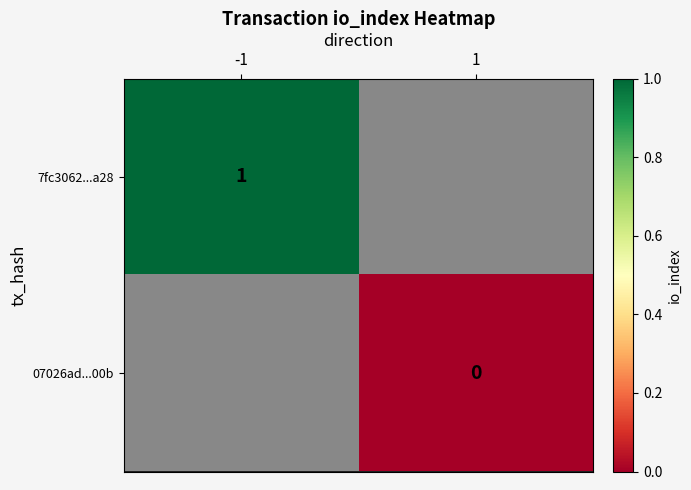

Count the number of data series in this chart.

2